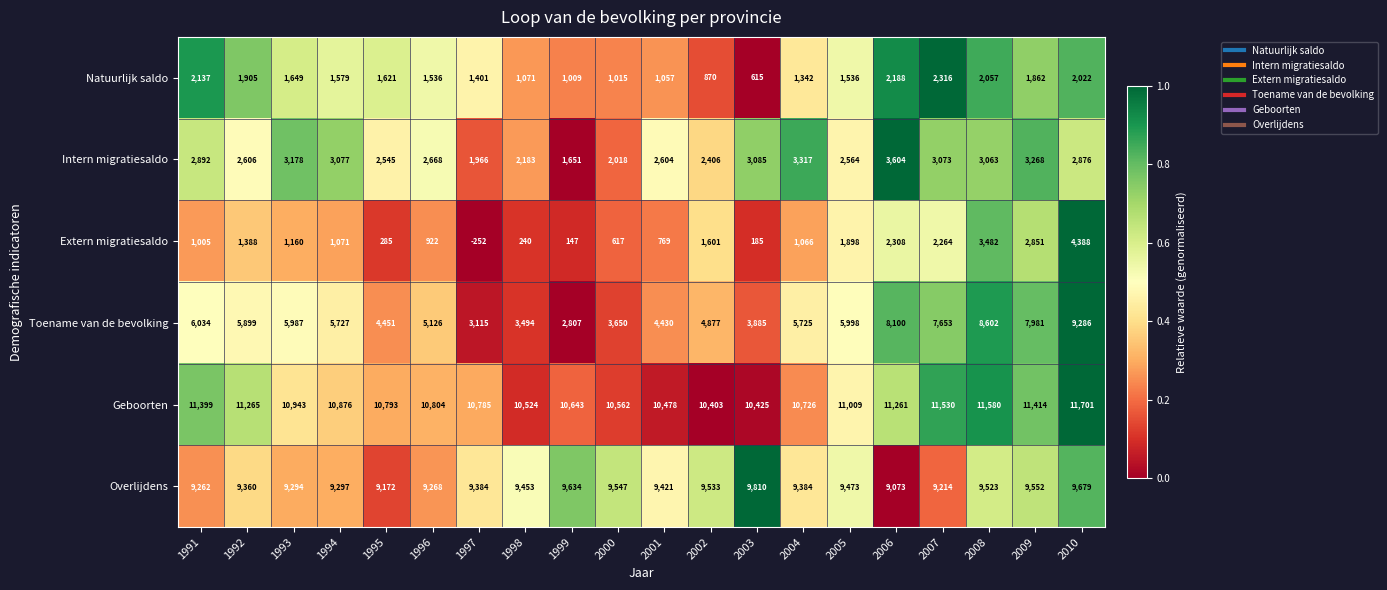

At which category is the sum across all series the highest?

2010